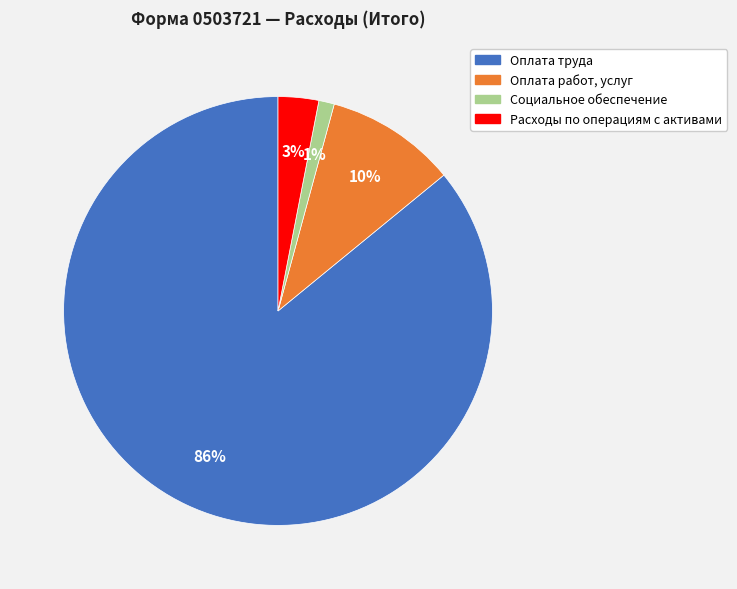

Which slice is the largest?

Оплата труда